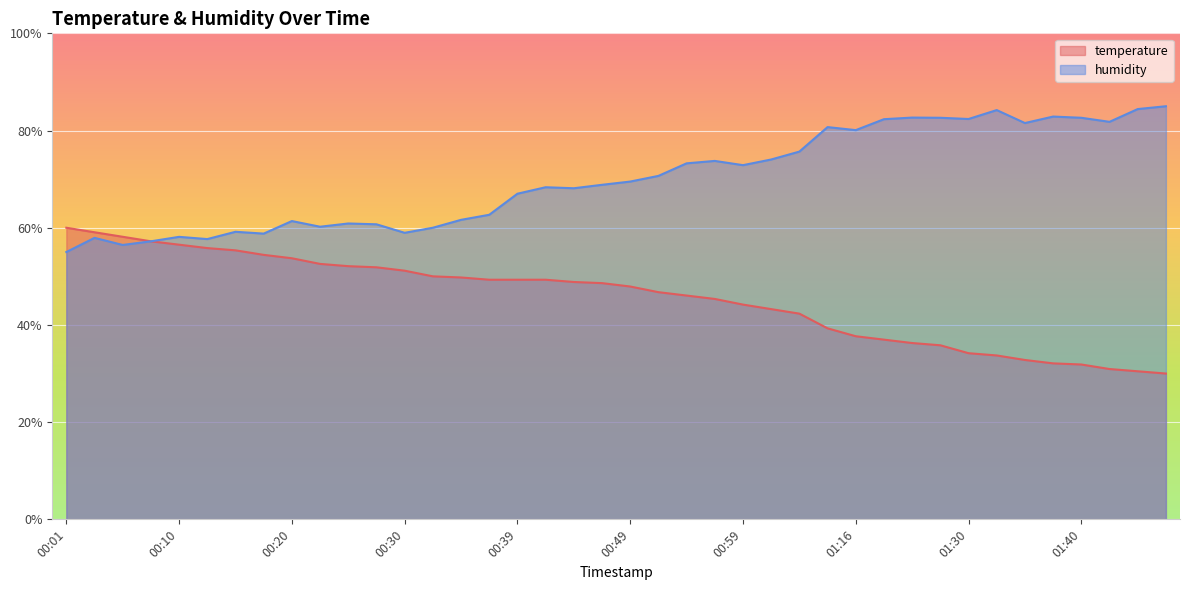

True or false: temperature has more than 1 interior local peaks.

False